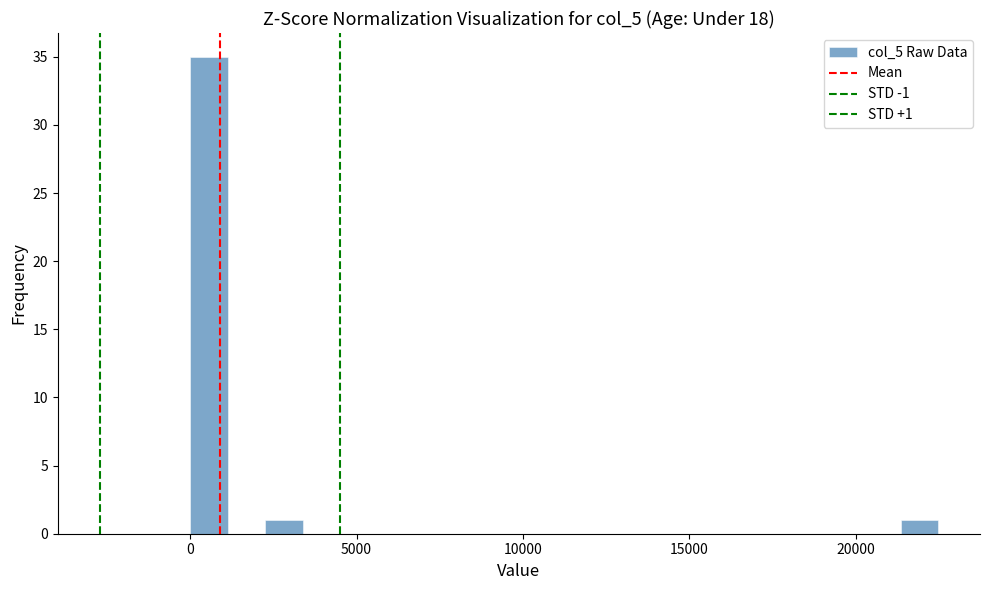

Around what value on the x-axis is the tallest bar? Give the approximate position of its centre, as read against the axis.

500